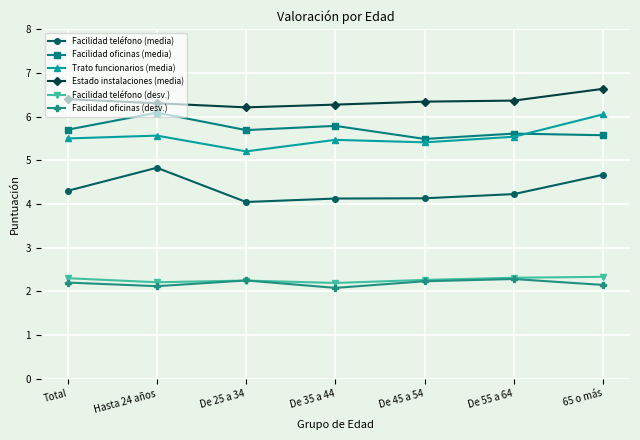

What is the total value across all series at De 55 a 64?

26.3